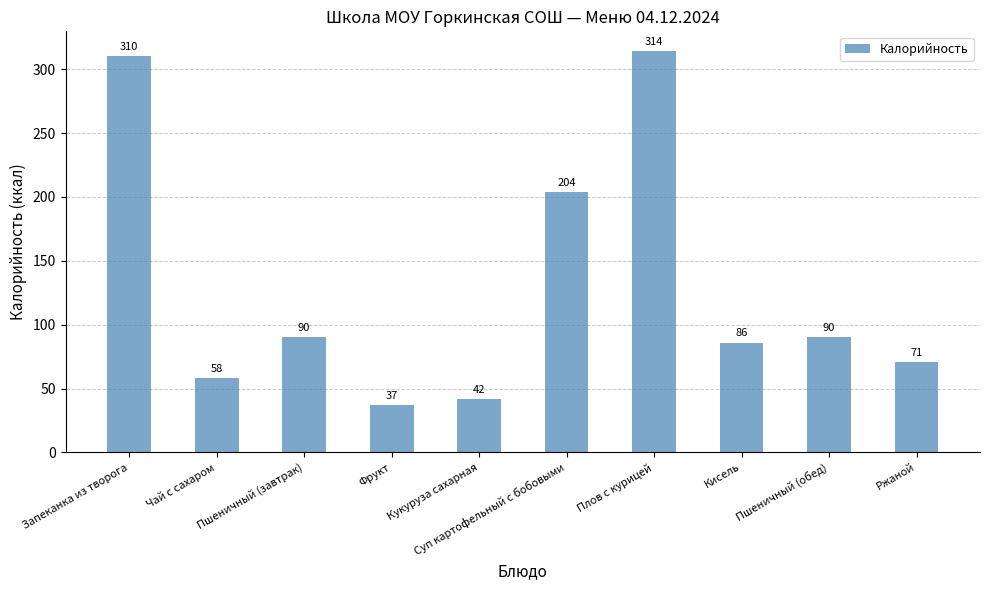

What is the approximate value at Пшеничный (завтрак), to the nearest 10?

90